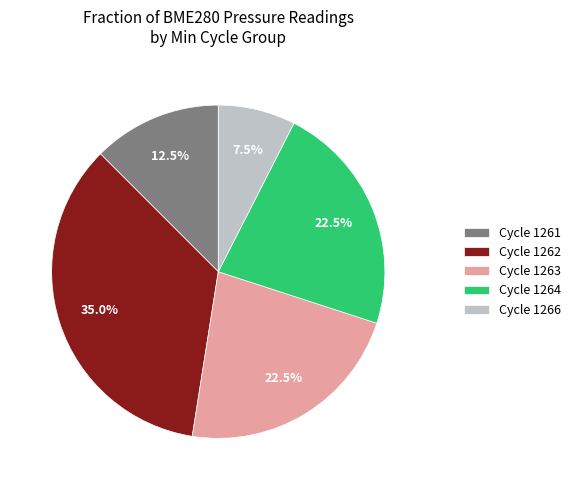

How much of the chart is everything except Cycle 1263?

77.5%